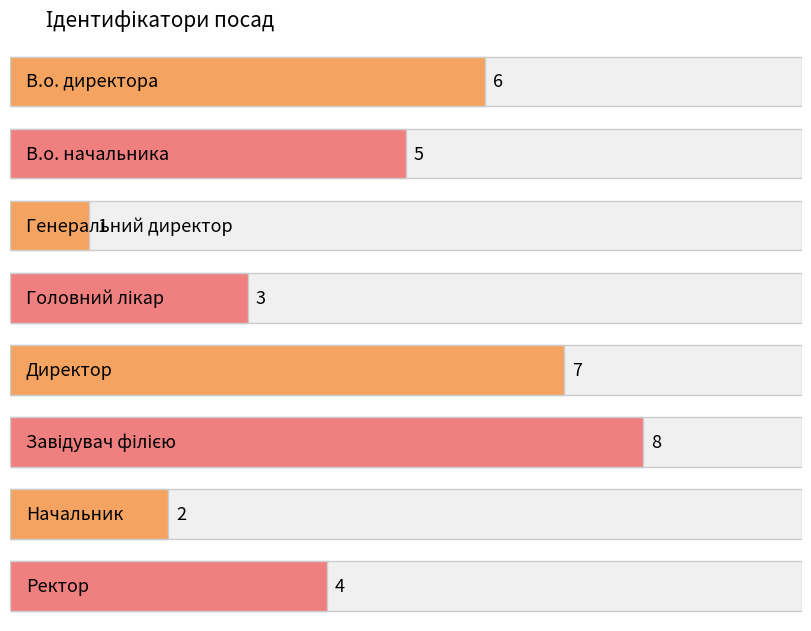

What is the smallest value displayed?

1